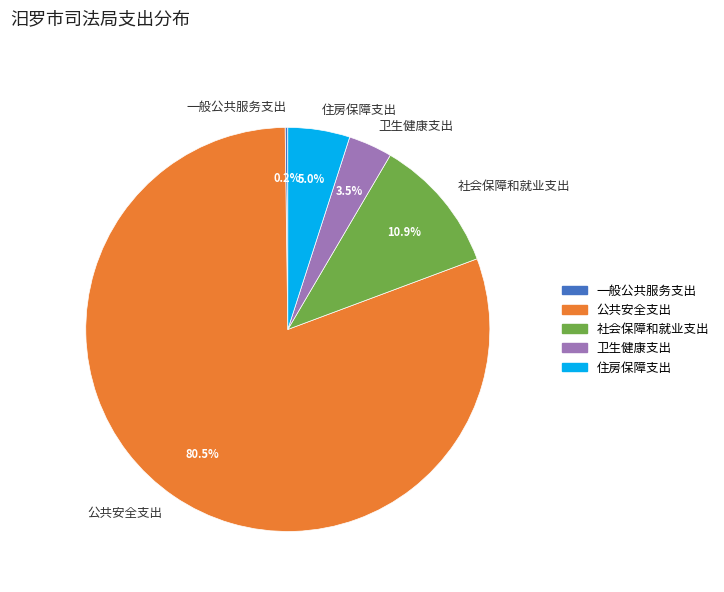

Which slice is the largest?

公共安全支出